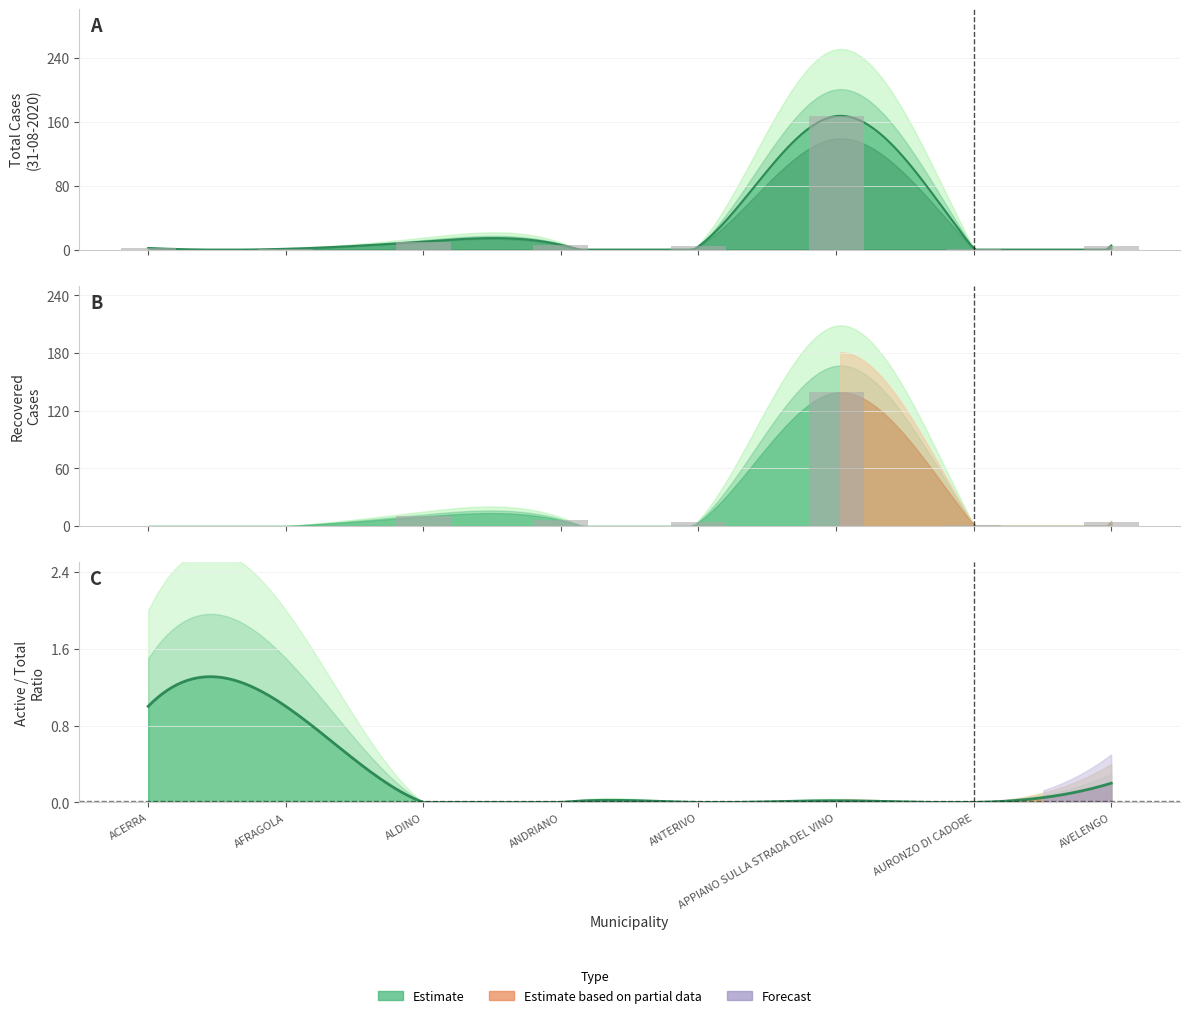

True or false: guariti_31_08 has a value of -95 at ACERRA.

False